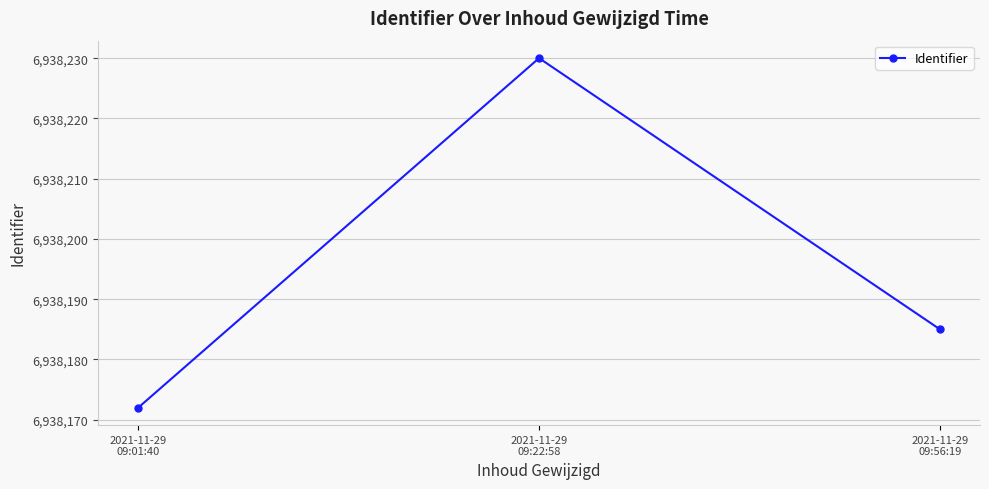

Does the chart display data point markers on the line(s)?

Yes